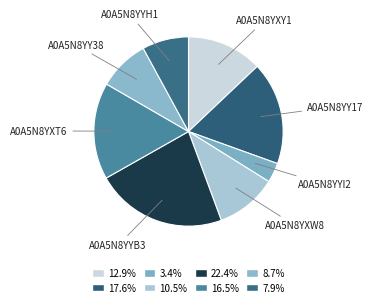

How many segments does this pie chart have?

8